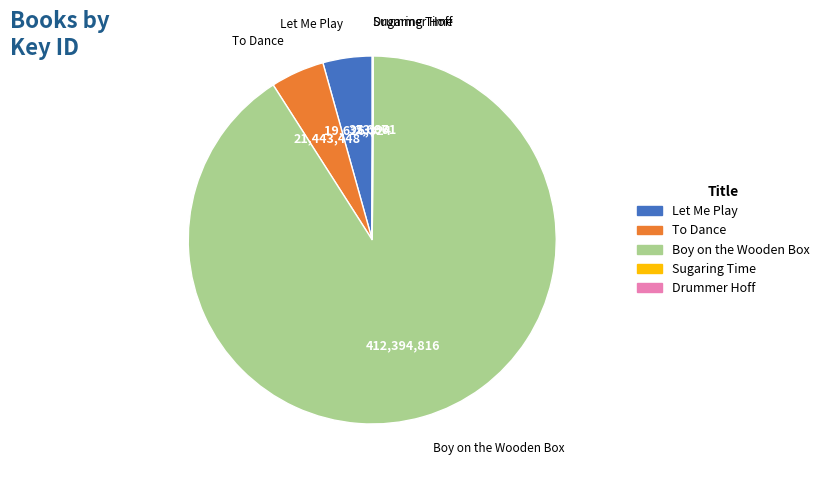

True or false: Boy on the Wooden Box accounts for 91% of the total.

True